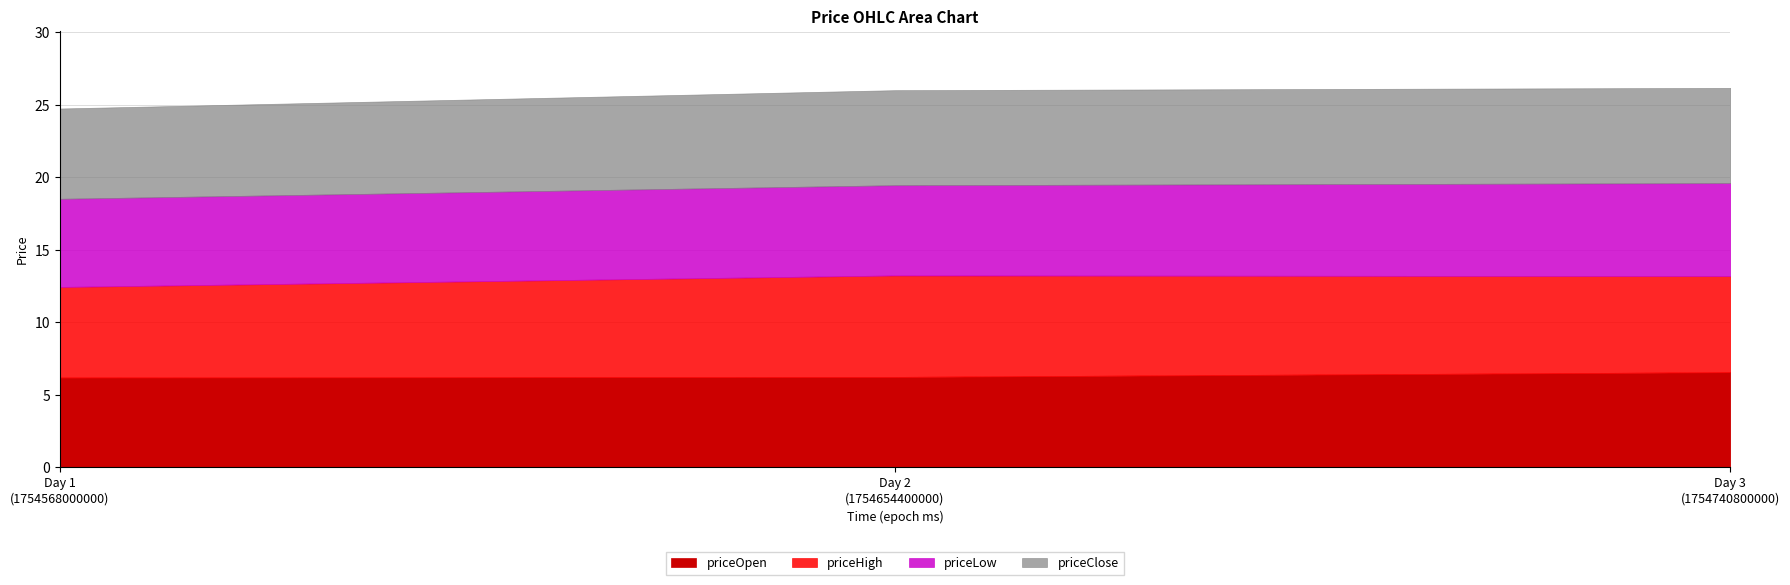

Between 1754568000000 and 1754740800000, which is larger?

1754740800000